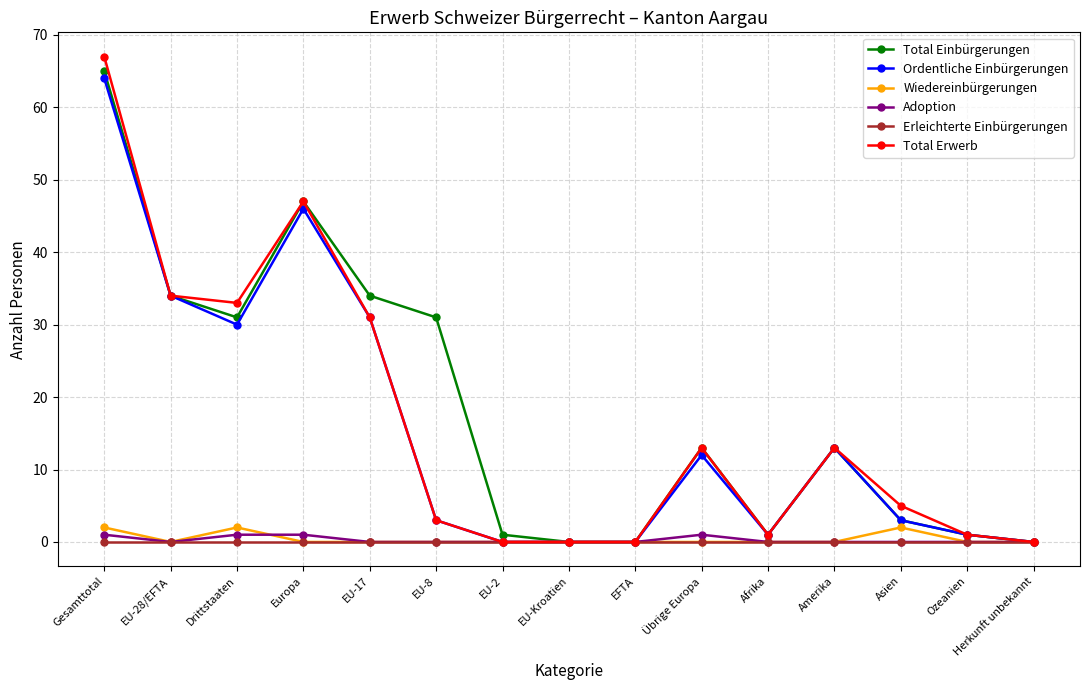

Reading left to right, transcribe all the data shown in this chart.

Total Einbürgerungen: 65	34	31	47	34	31	1	0	0	13	1	13	3	1	0
Ordentliche Einbürgerungen: 64	34	30	46	31	3	0	0	0	12	1	13	3	1	0
Wiedereinbürgerungen: 2	0	2	0	0	0	0	0	0	0	0	0	2	0	0
Adoption: 1	0	1	1	0	0	0	0	0	1	0	0	0	0	0
Erleichterte Einbürgerungen: 0	0	0	0	0	0	0	0	0	0	0	0	0	0	0
Total Erwerb: 67	34	33	47	31	3	0	0	0	13	1	13	5	1	0